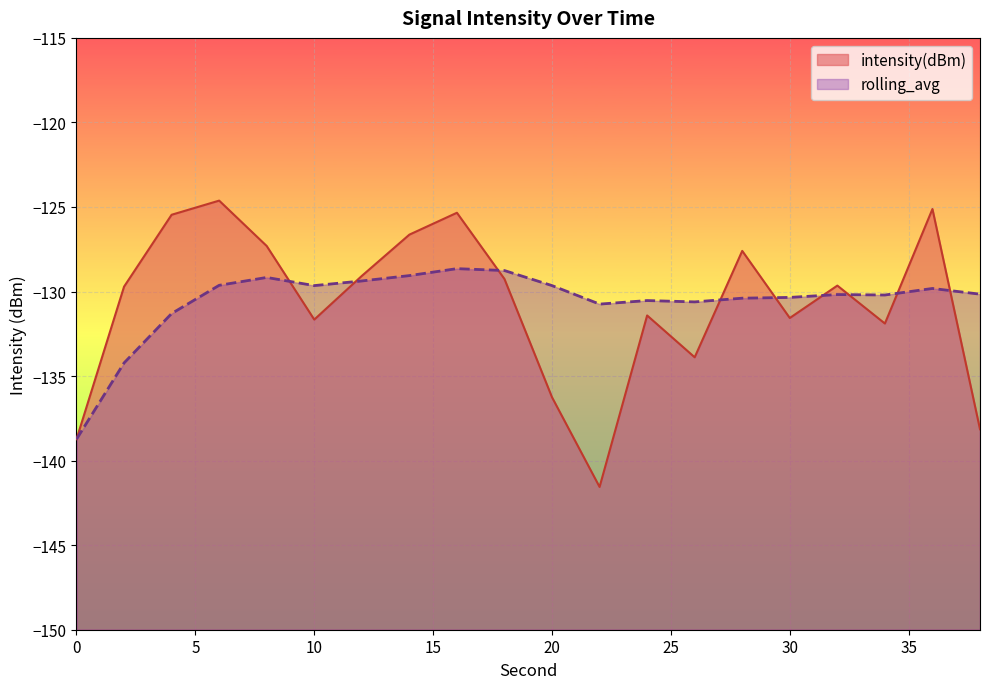

At which label does intensity(dBm) reach its minimum?

22